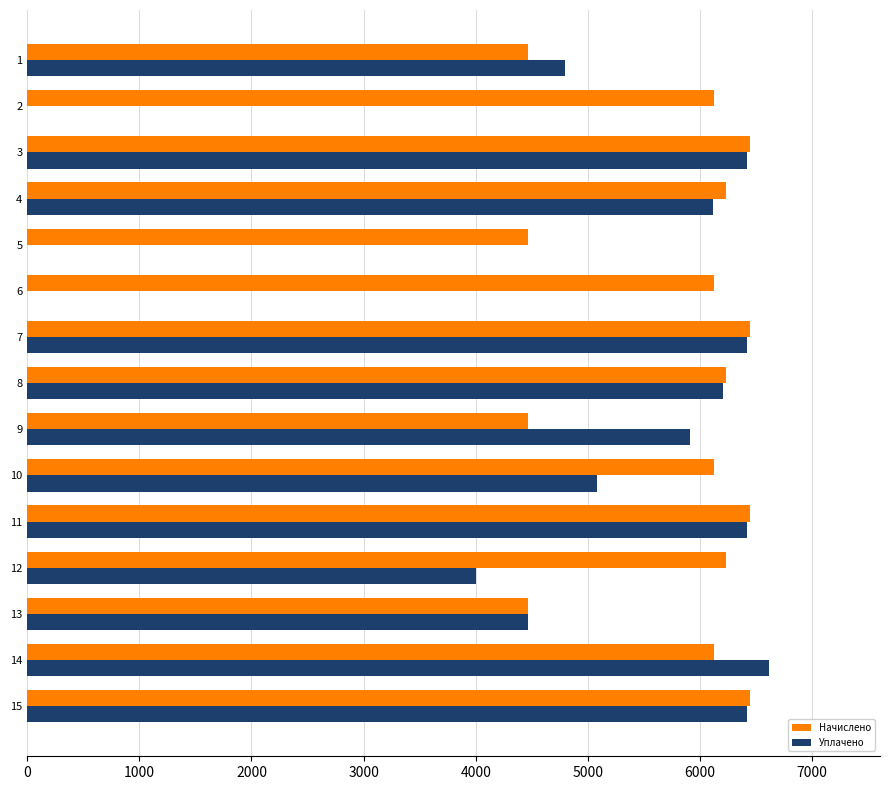

The value of Уплачено at 12 is 5914.1. True or false?

False